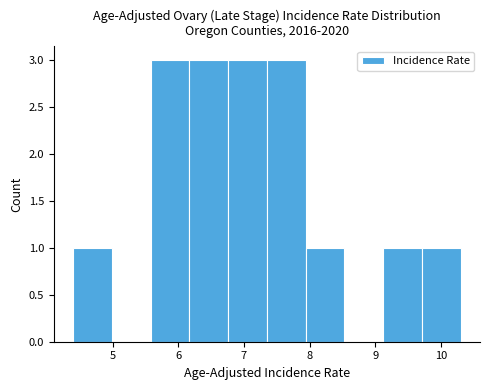

What is the height of the bar covering 6.17 to 6.76 on the x-axis? Neither the bar edges nor the heights are printed on the chart, so give them approximately, as read against the axes.

3